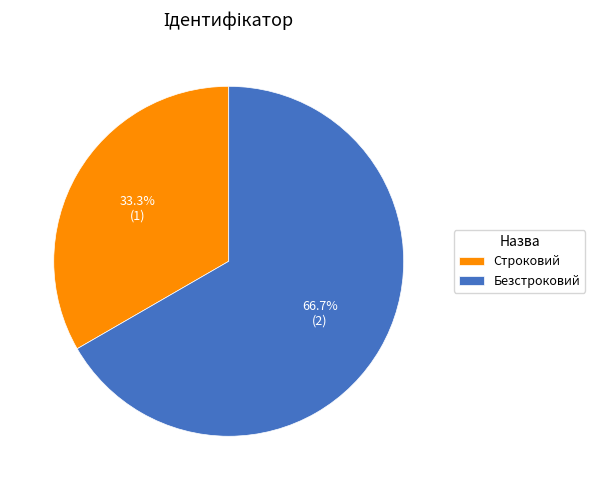

The Безстроковий slice represents 76% of the pie. True or false?

False